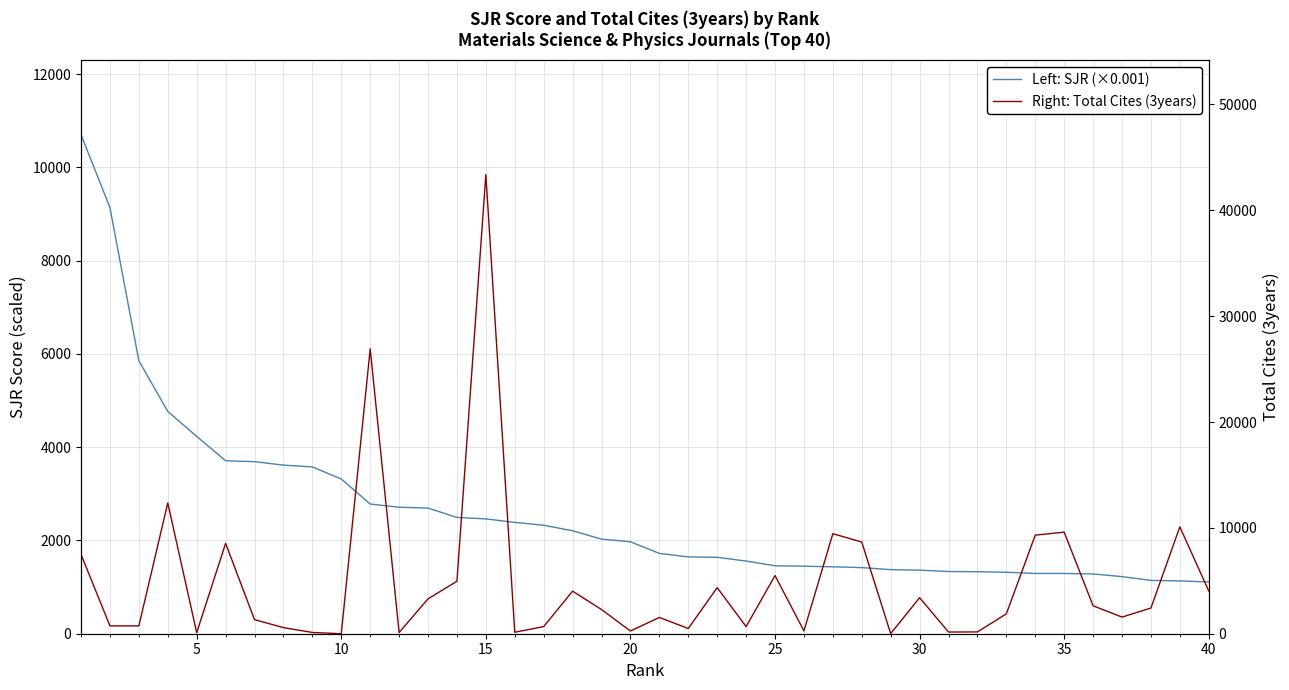

After their last crossing, which series has the higher values: Right: Total Cites (3years) or Left: SJR (×0.001)?

Right: Total Cites (3years)